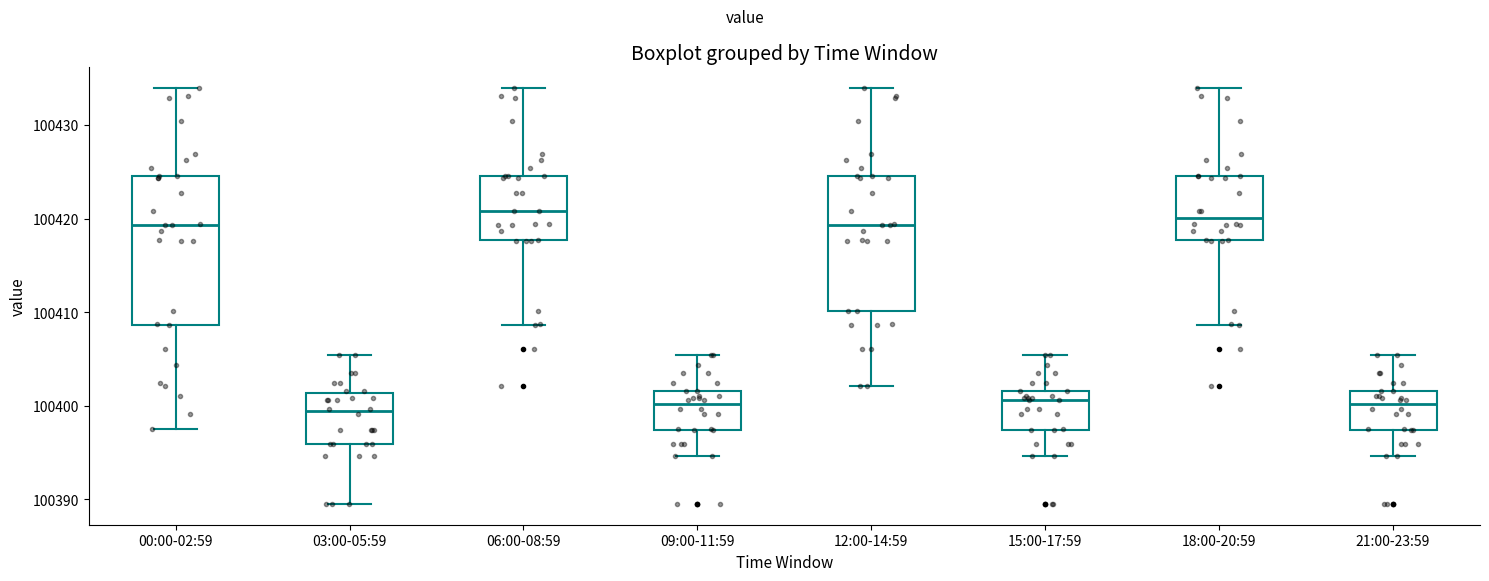

Where is the lower edge of the box for 09:00-11:59 on the y-axis? The values are not printed on the chart, so give them approximately, as read against the axis.

100397